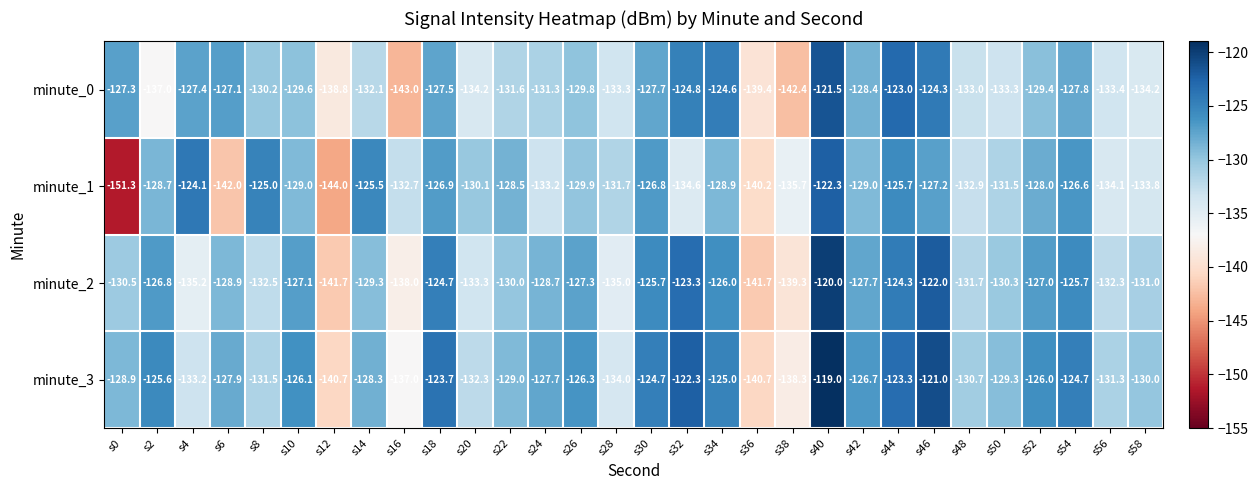

Which series has the largest total across all categories?

minute_3